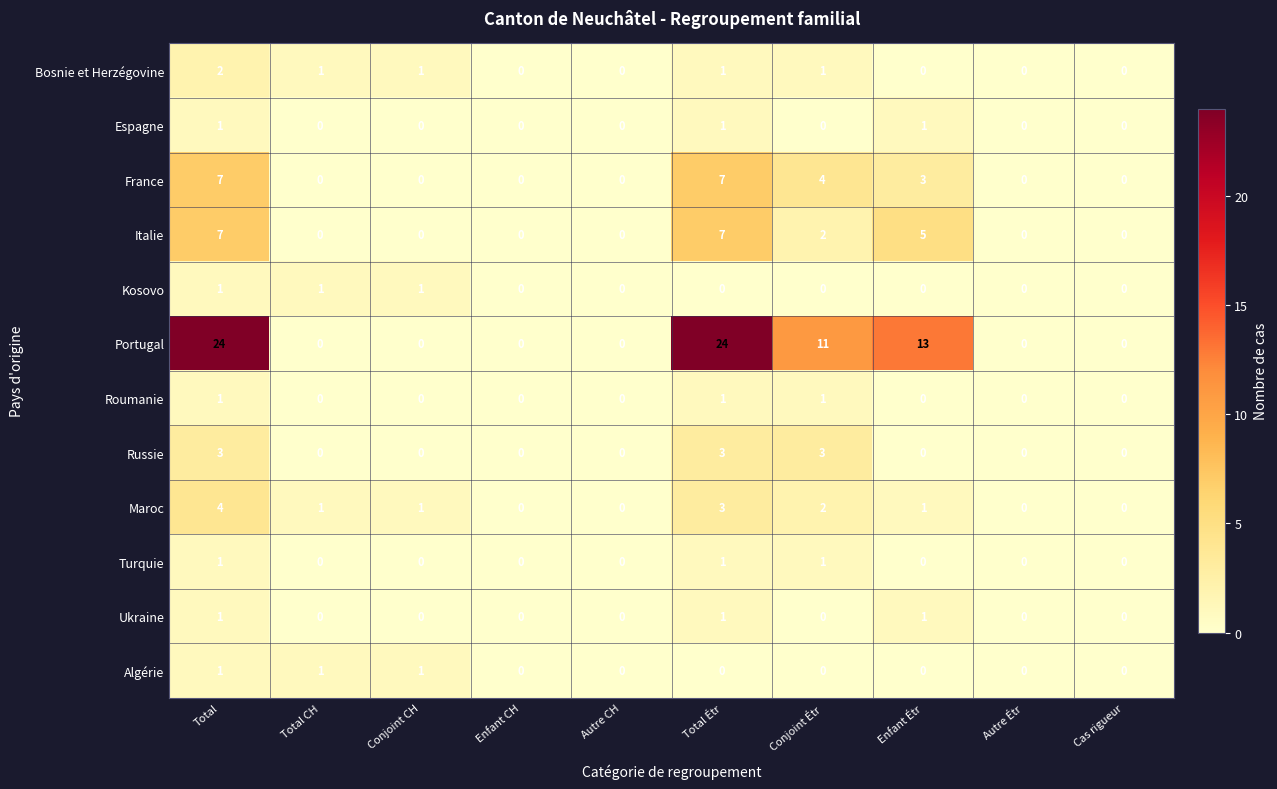

Which series has the largest total across all categories?

Portugal